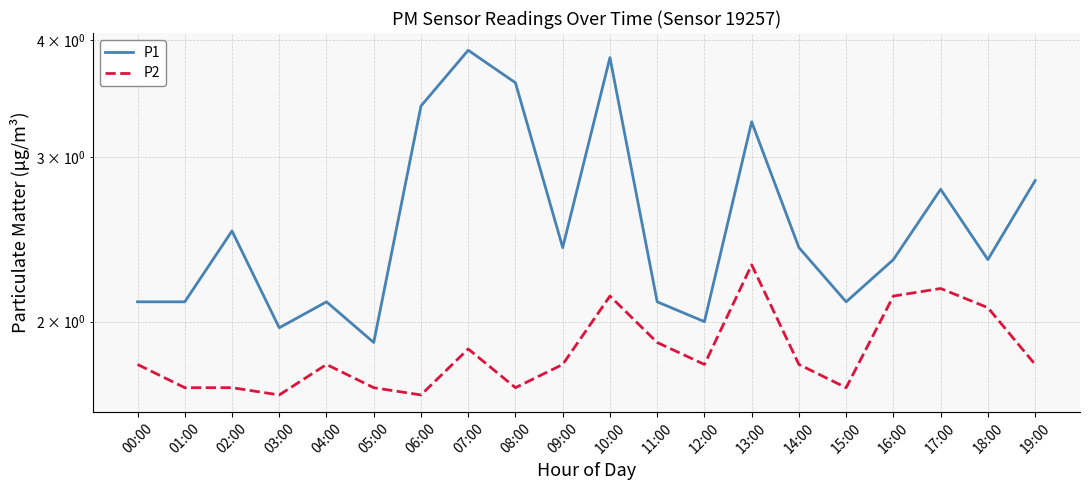

Rank the series by their maximum value, from lowest to highest.

P2, P1